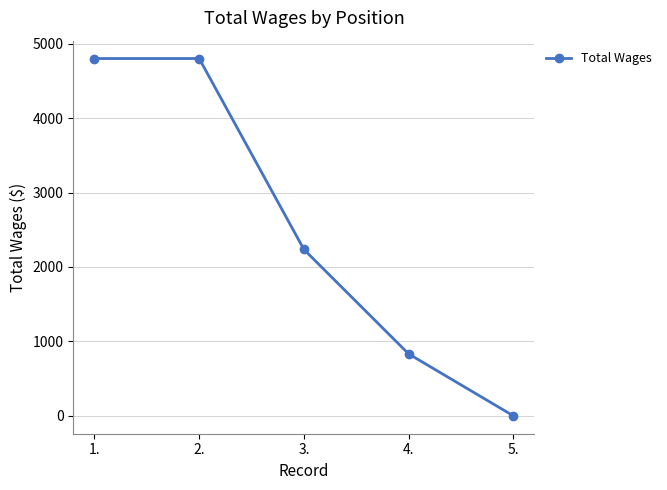

Where is the data nearest to the value 2400?

3.